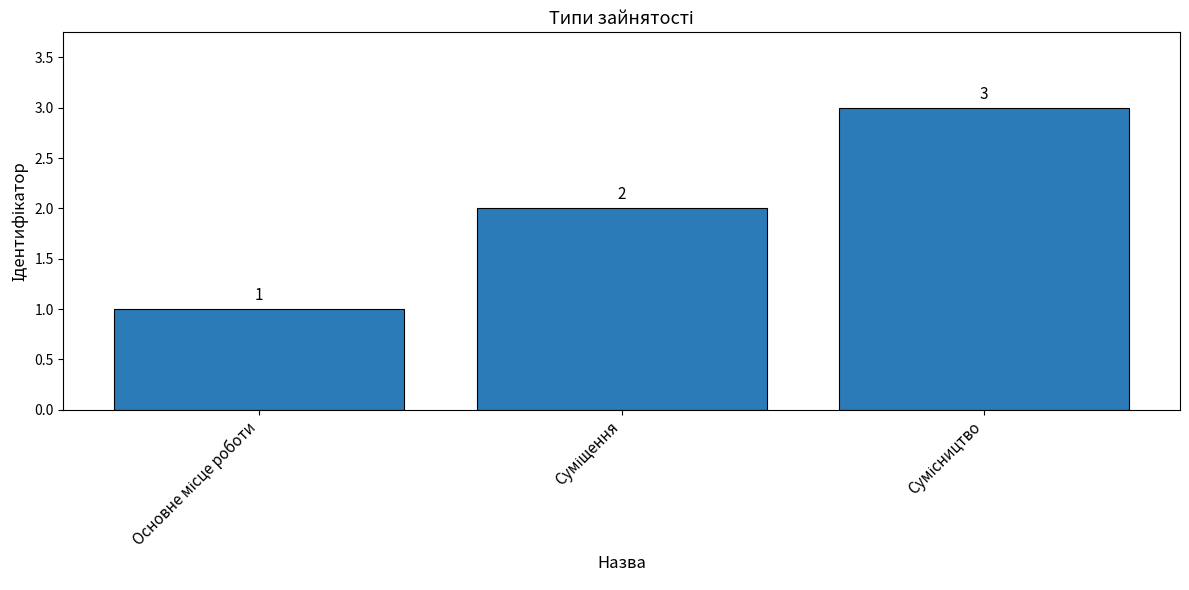

What is the sum of all values?

6